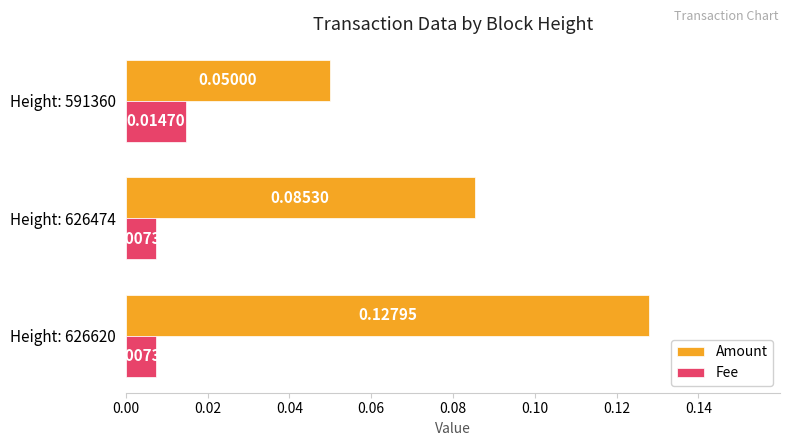

Which series has the largest range (max minus min)?

Amount